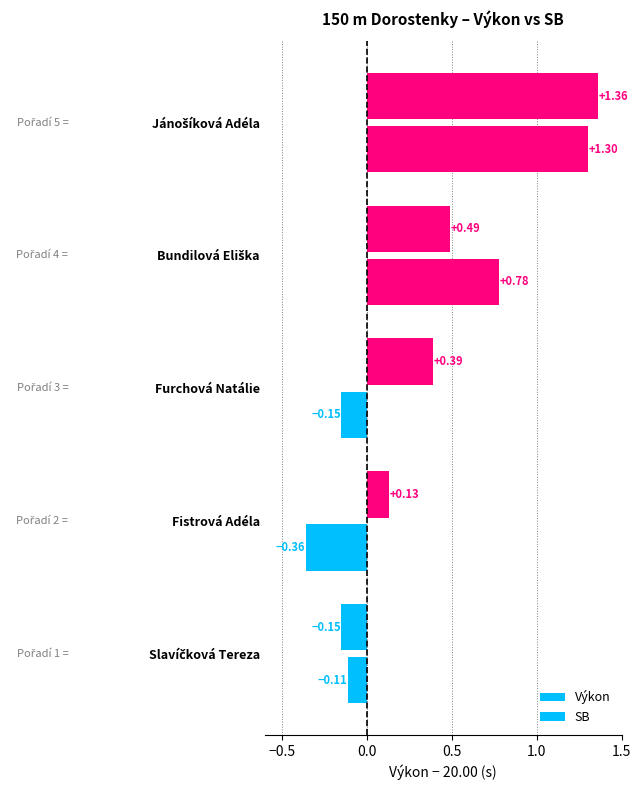

Does the chart contain stacked bars?

No